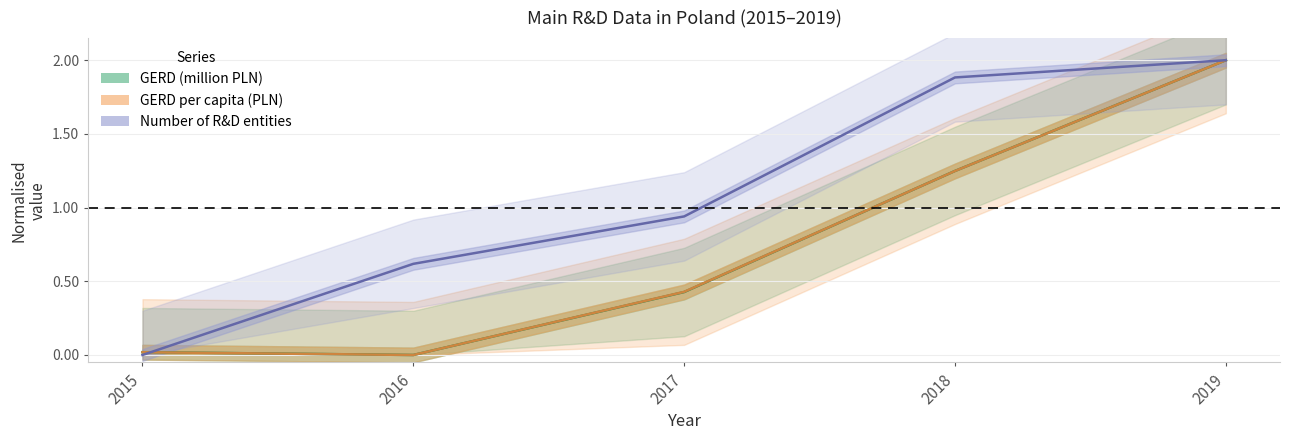

How many times do GERD (million PLN) and Number of R&D entities cross each other?

1